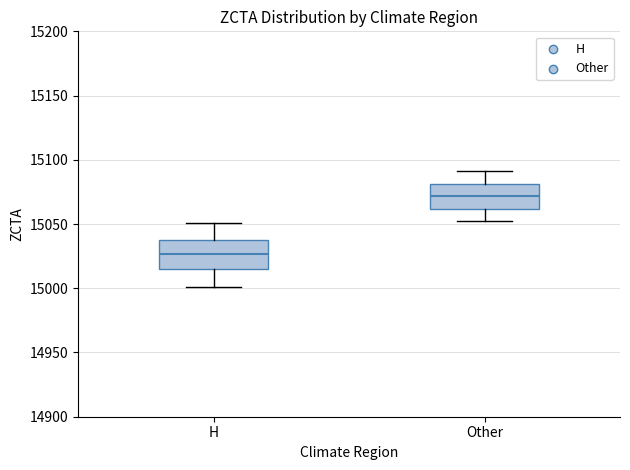

Which box has the highest median line?

Other